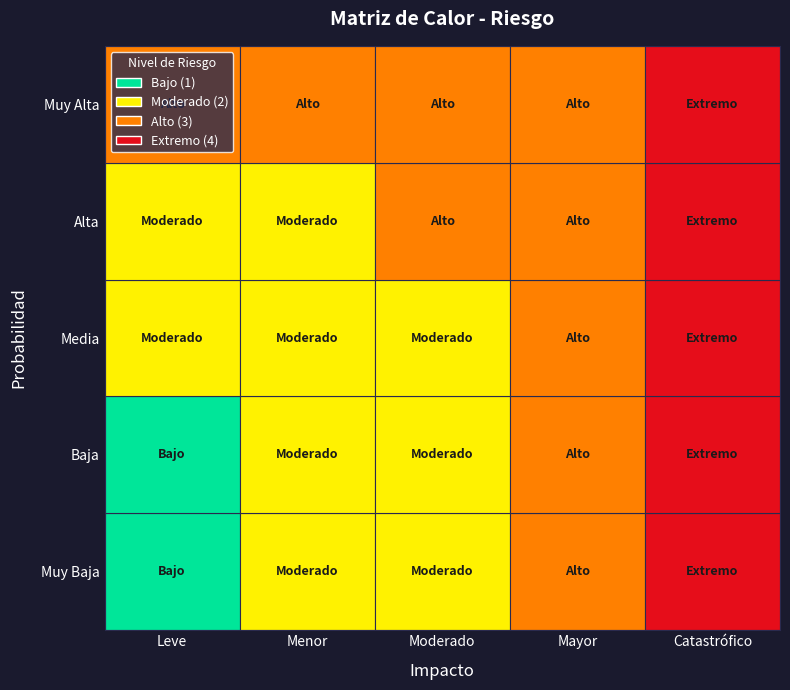

Which series has the largest total across all categories?

Muy Alta